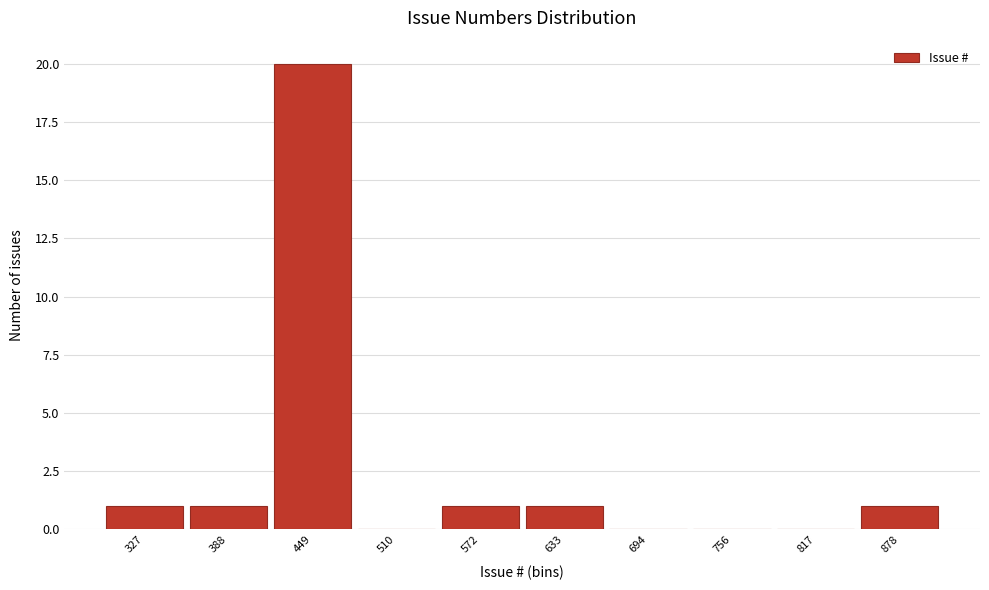

Reading left to right, what are all the values shown in this chart?

327=1	388=1	449=20	510=0	572=1	633=1	694=0	756=0	817=0	878=1